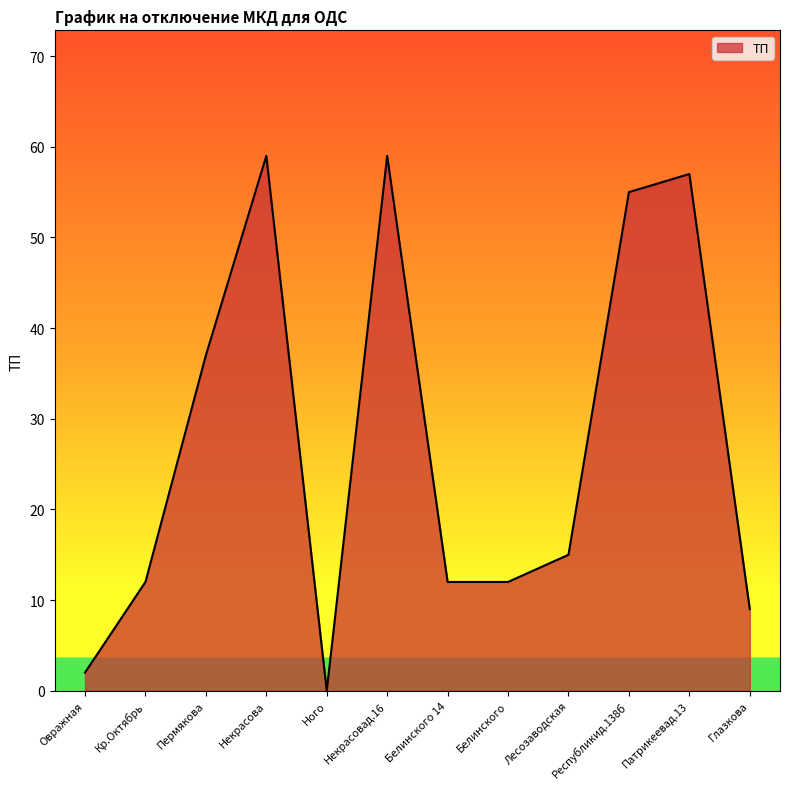

What is the difference between the values at Пермякова and Белинского?

25